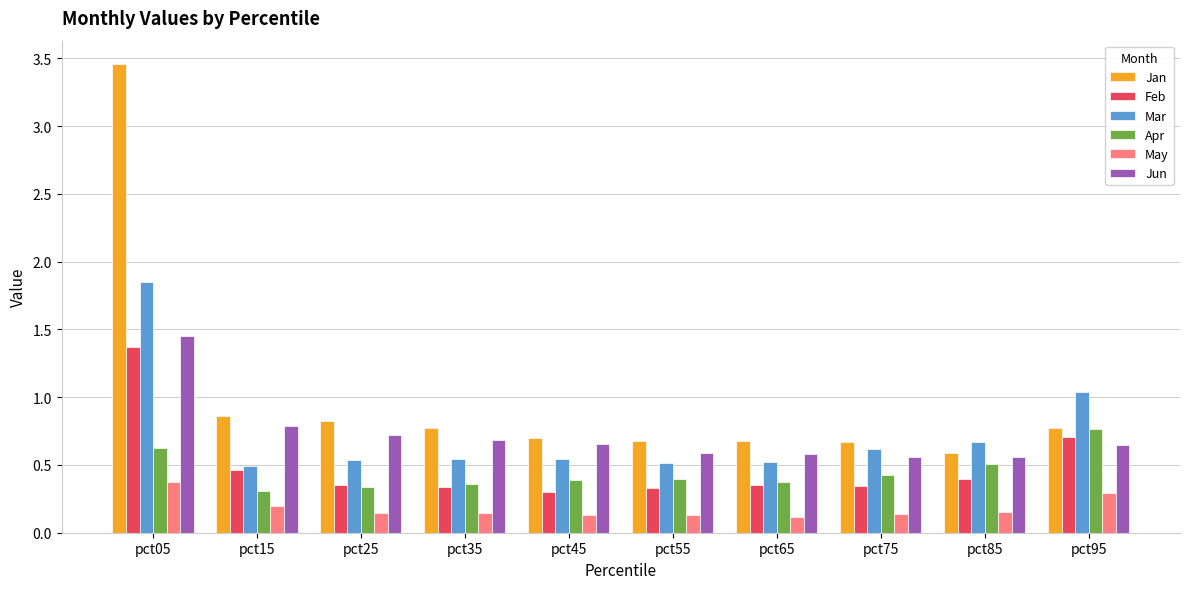

Are the bars grouped side by side (vs. stacked)?

Yes